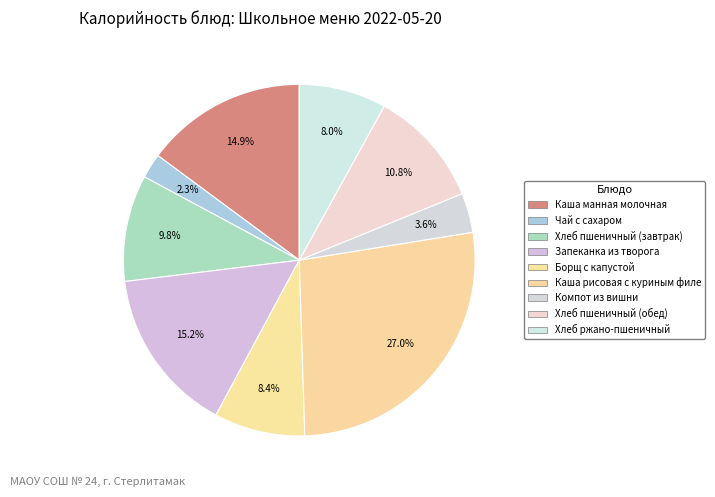

How many segments does this pie chart have?

9